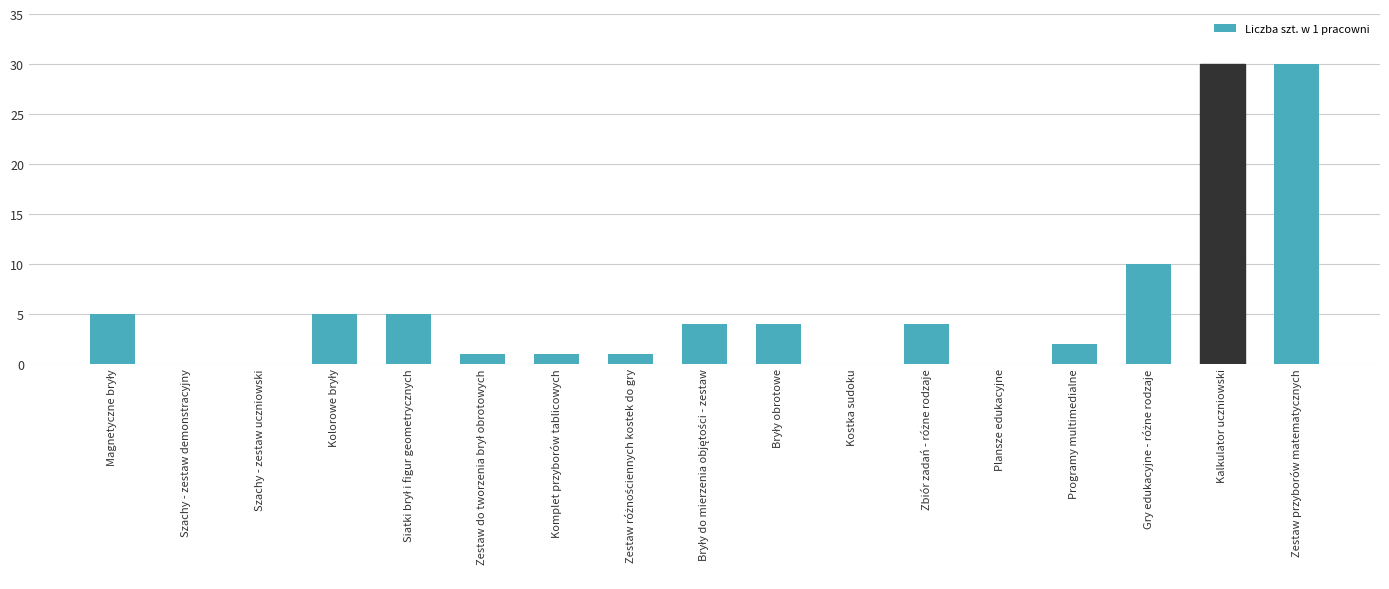

What is the difference between the values at Programy multimedialne and Szachy - zestaw demonstracyjny?

2